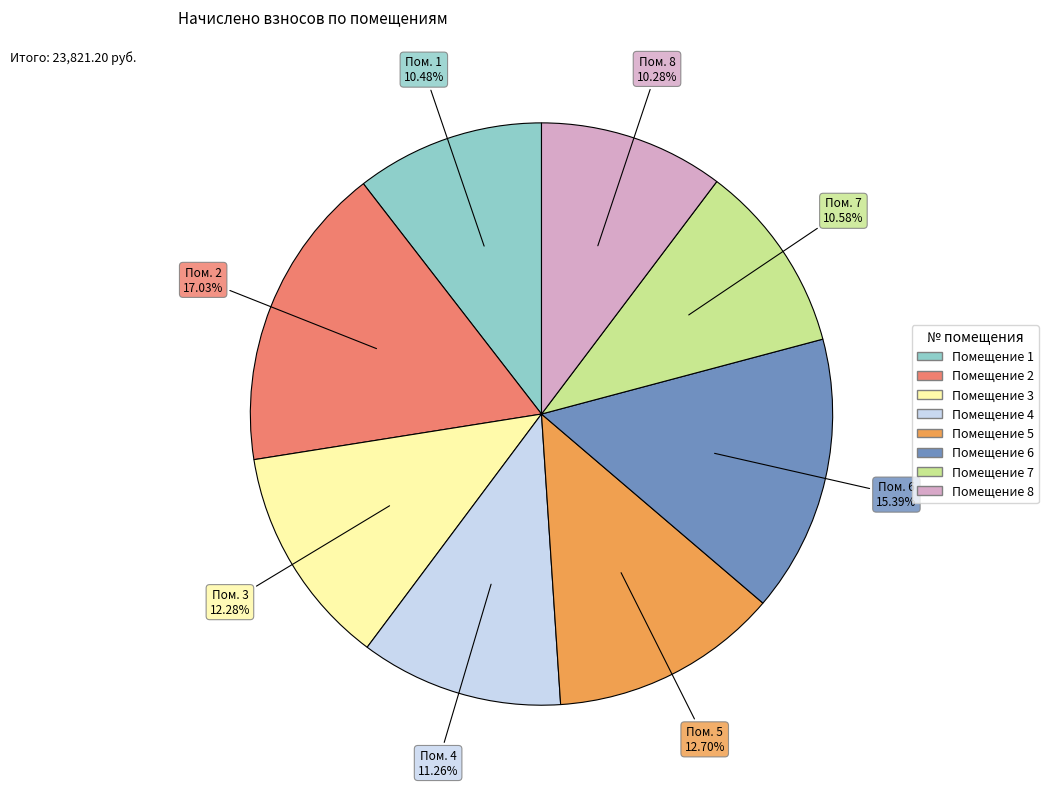

Is there a majority slice in this chart?

No